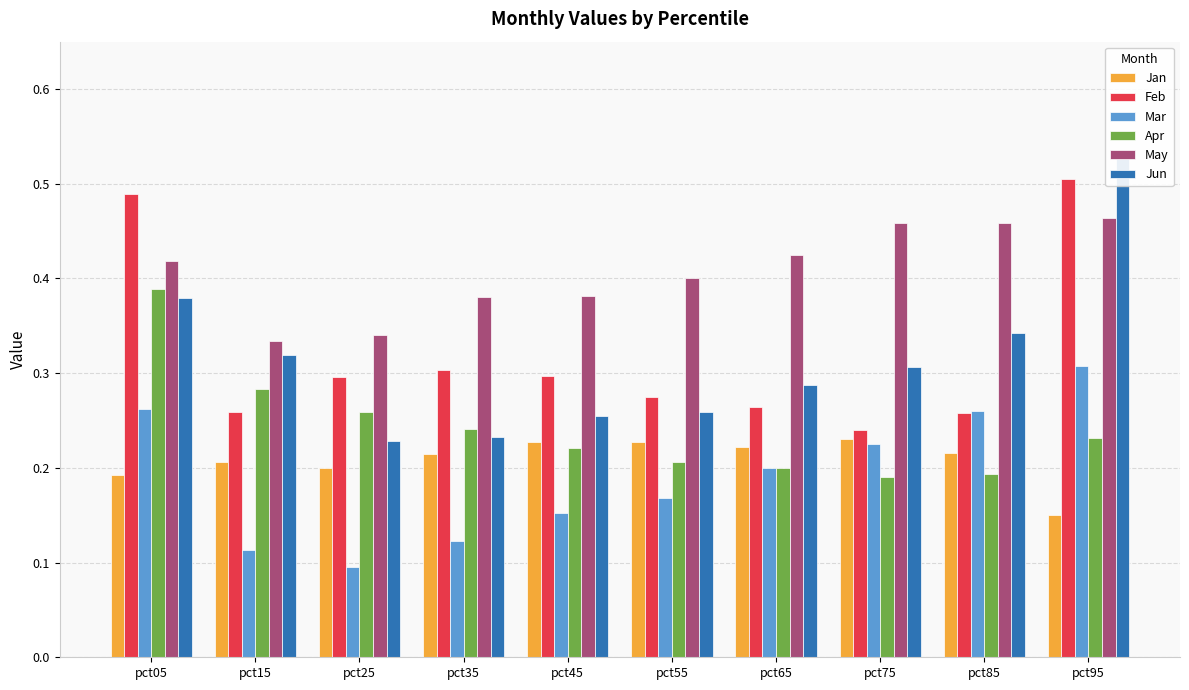

Is it true that Mar equals 0.1 at pct35?

True